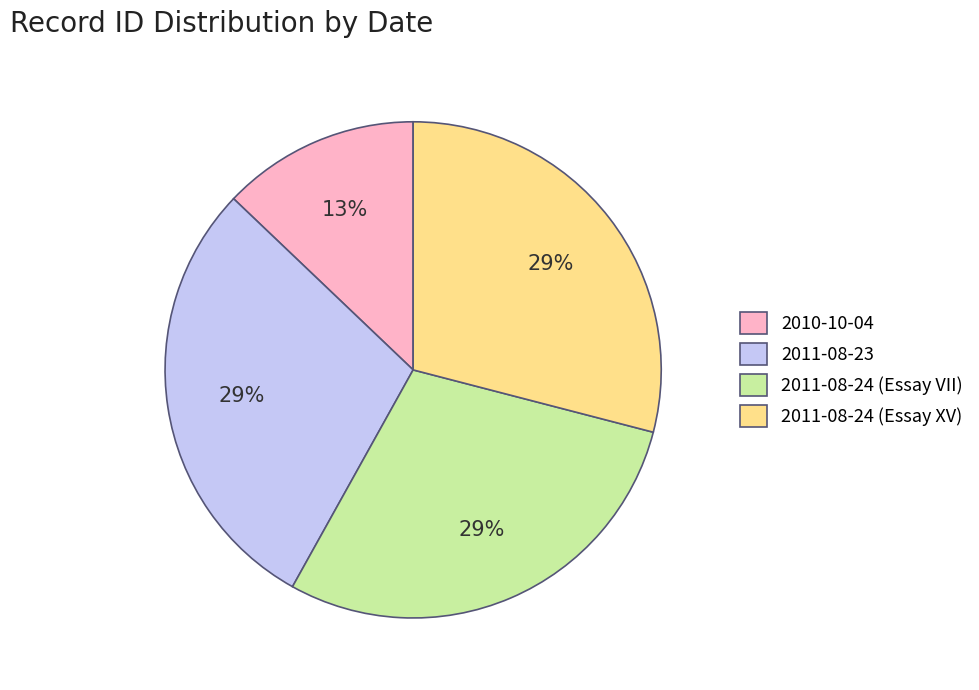

To the nearest percent, what is the combined percentage of 2011-08-24 (Essay XV) and 2010-10-04?

42%